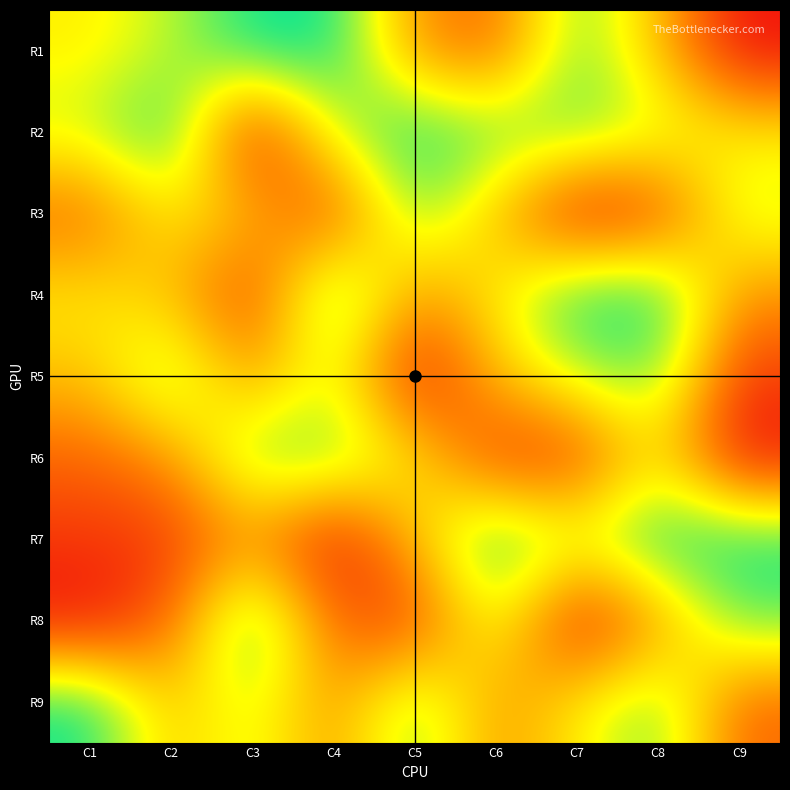

At which category is the sum across all series the highest?

C8